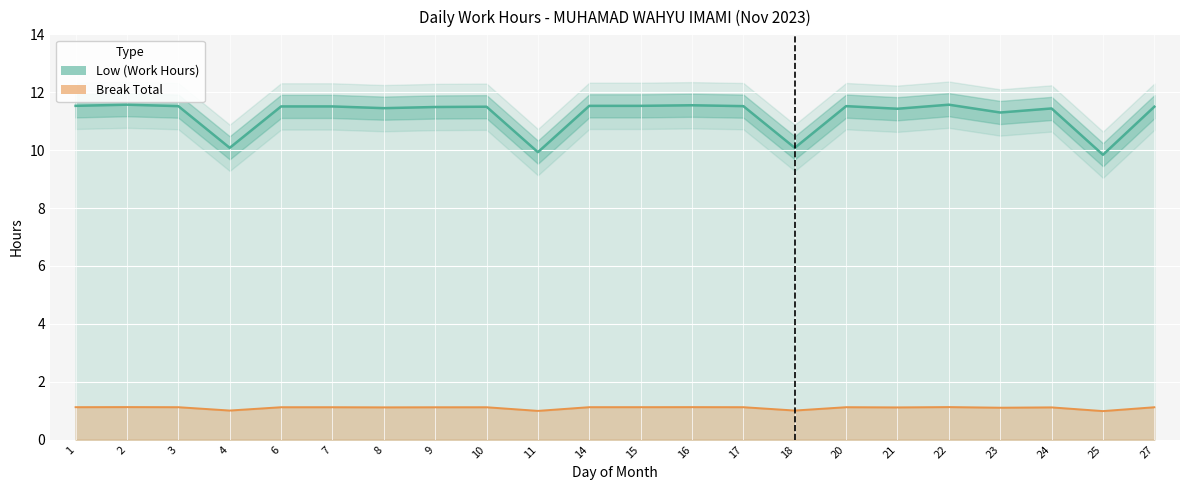

How many interior local valleys does the Break Total (scaled) series have?

7